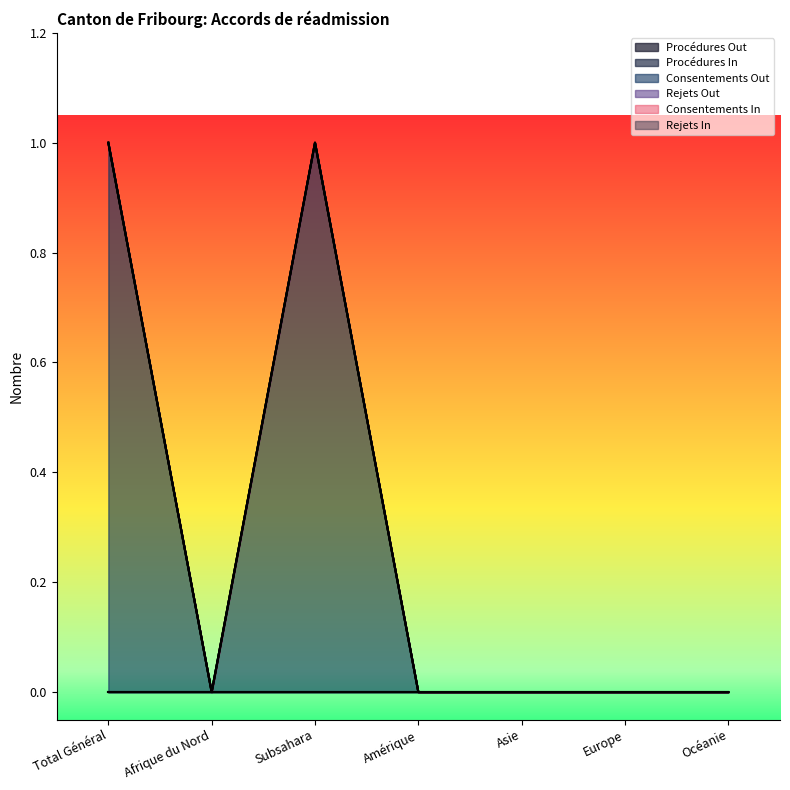

True or false: Consentements In and Rejets Out cross at least once.

False